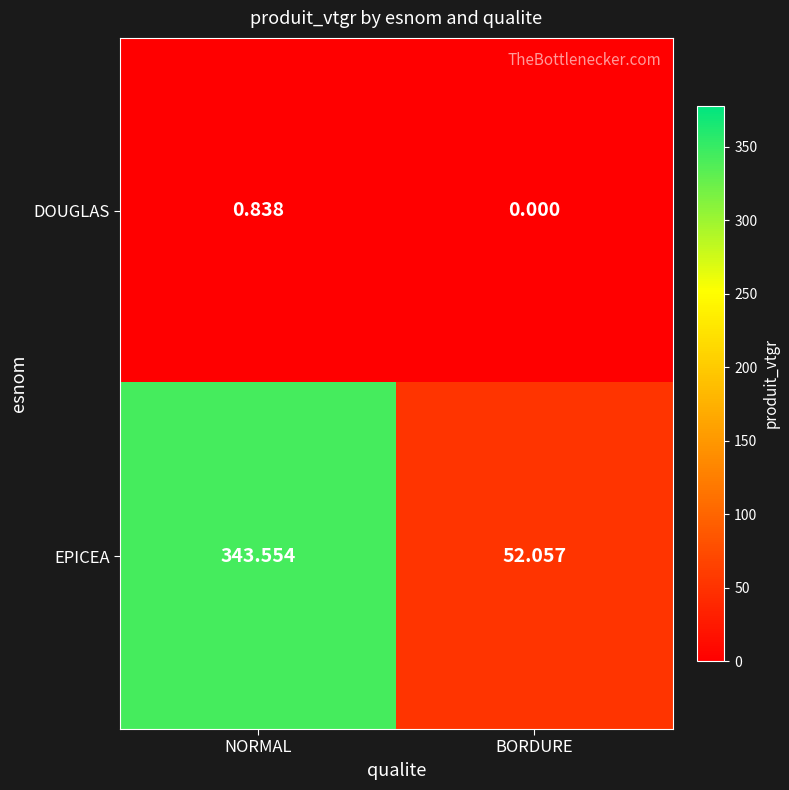

Rank the series at BORDURE from lowest to highest value.

DOUGLAS, EPICEA